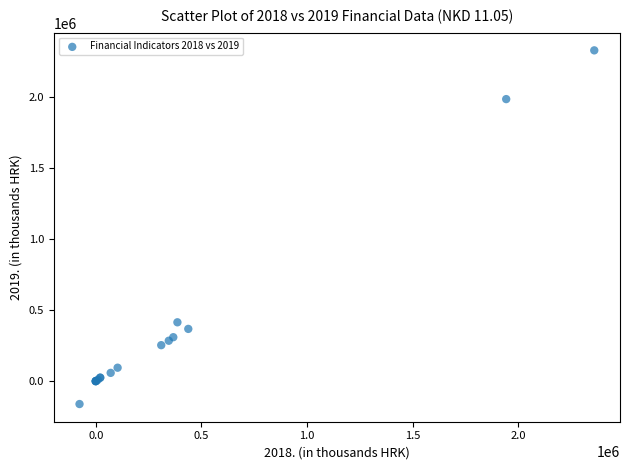

What Y value in the scatter plot is closest to 1082695?

414000.6